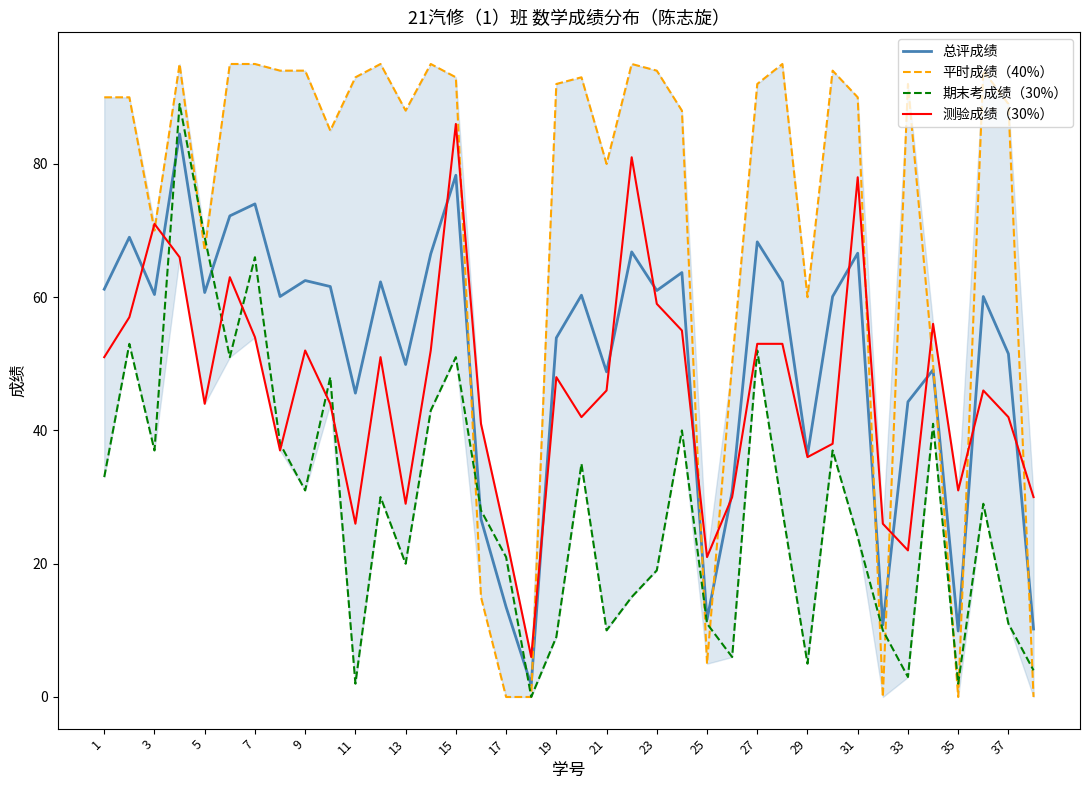

Which series has the largest total across all categories?

平时成绩（40%）